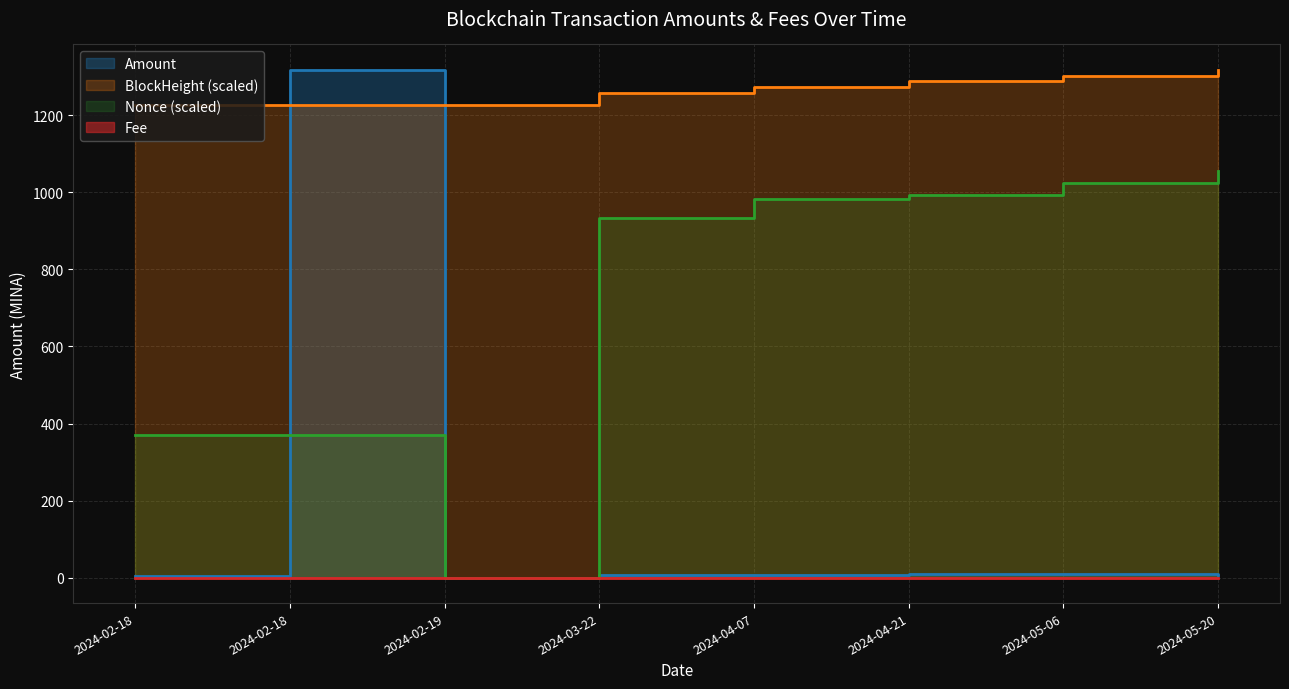

True or false: Fee and Amount intersect in this chart.

True